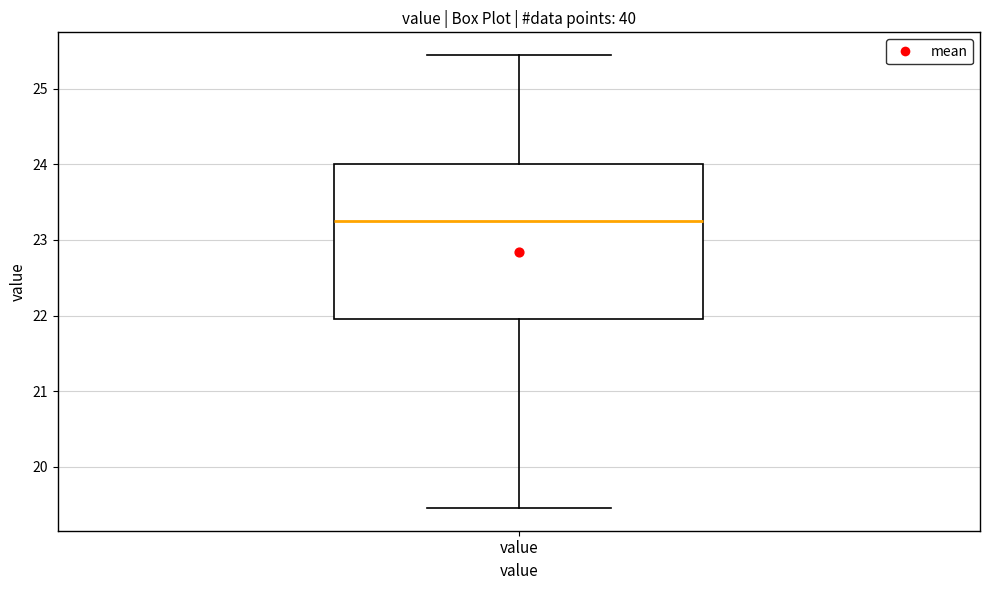

Where does the lower whisker of the box for value end on the y-axis? The values are not printed on the chart, so give them approximately, as read against the axis.

19.5